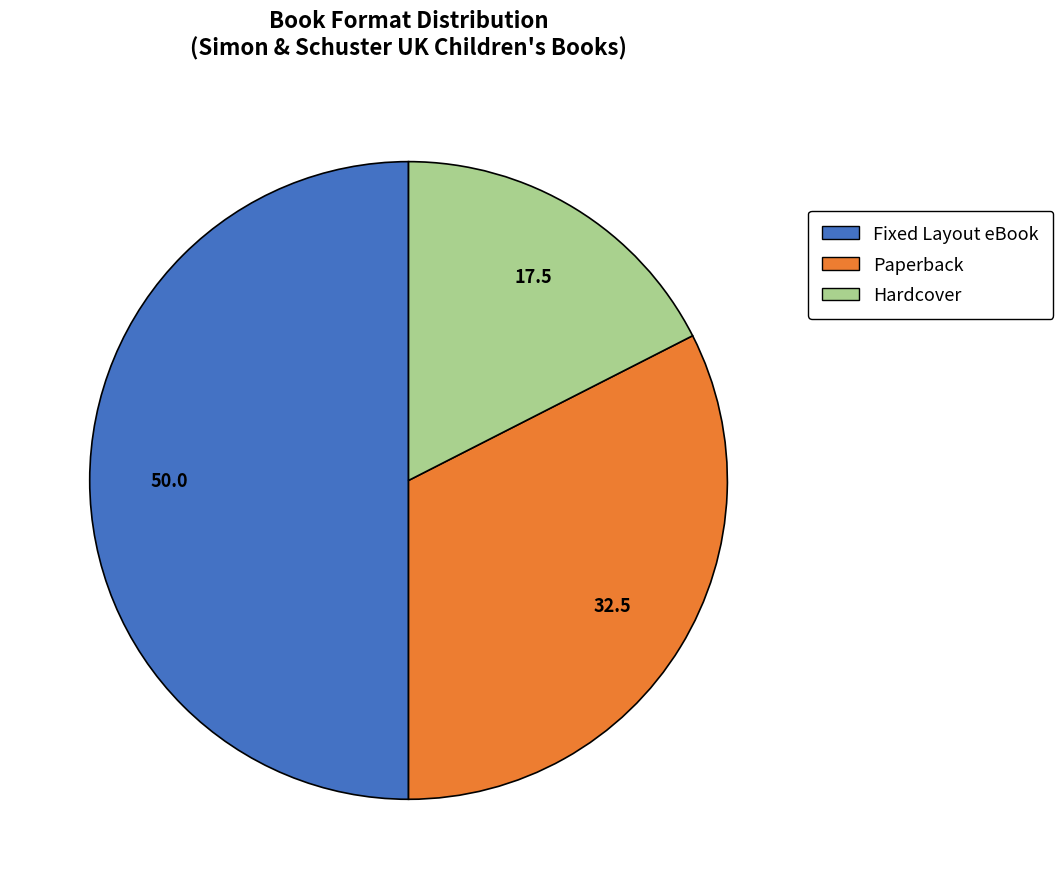

Rank the categories by value from highest to lowest.

Fixed Layout eBook, Paperback, Hardcover